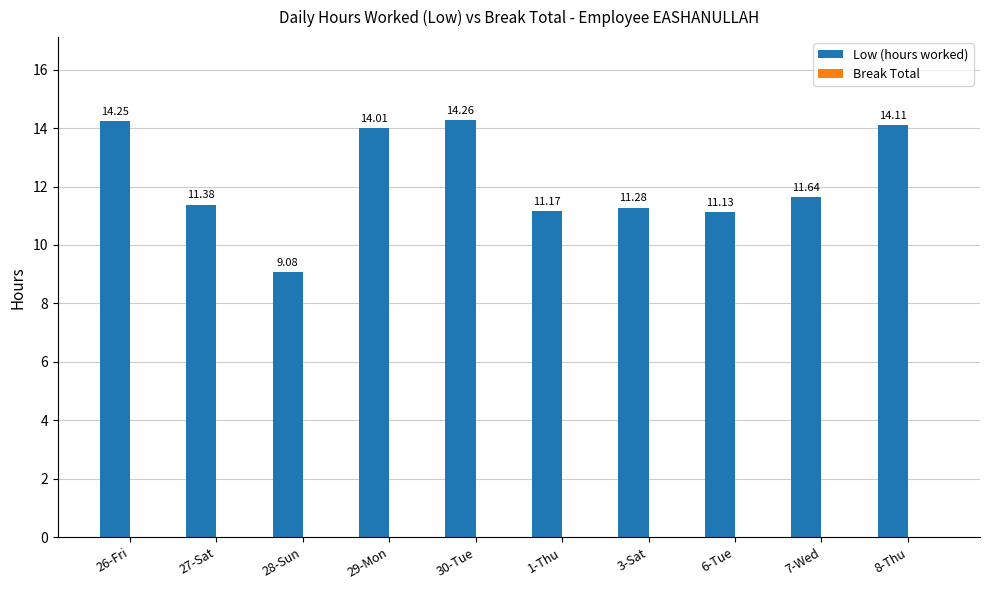

Rank the categories by value from highest to lowest.

30-Tue, 26-Fri, 8-Thu, 29-Mon, 7-Wed, 27-Sat, 3-Sat, 1-Thu, 6-Tue, 28-Sun